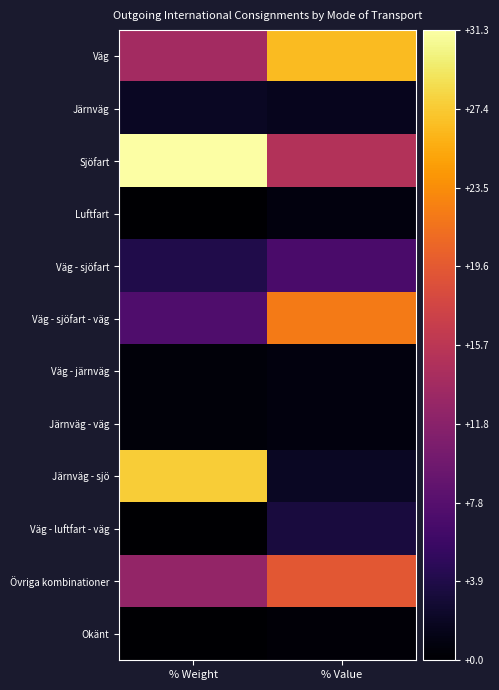

What is the difference between the highest and lowest values at % Value?

26.1